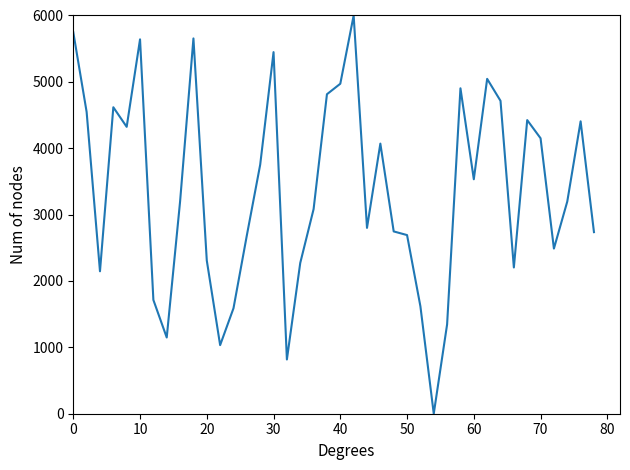

What is the difference between the maximum and minimum values?

6000.0